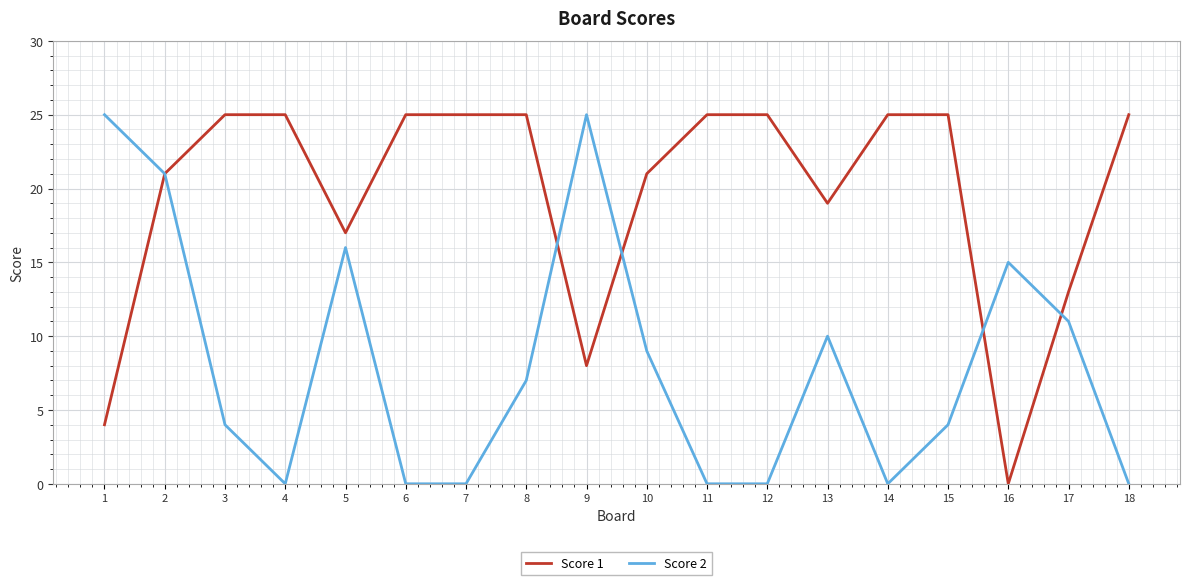

True or false: Score 2 has a value of 0 at 18.

True